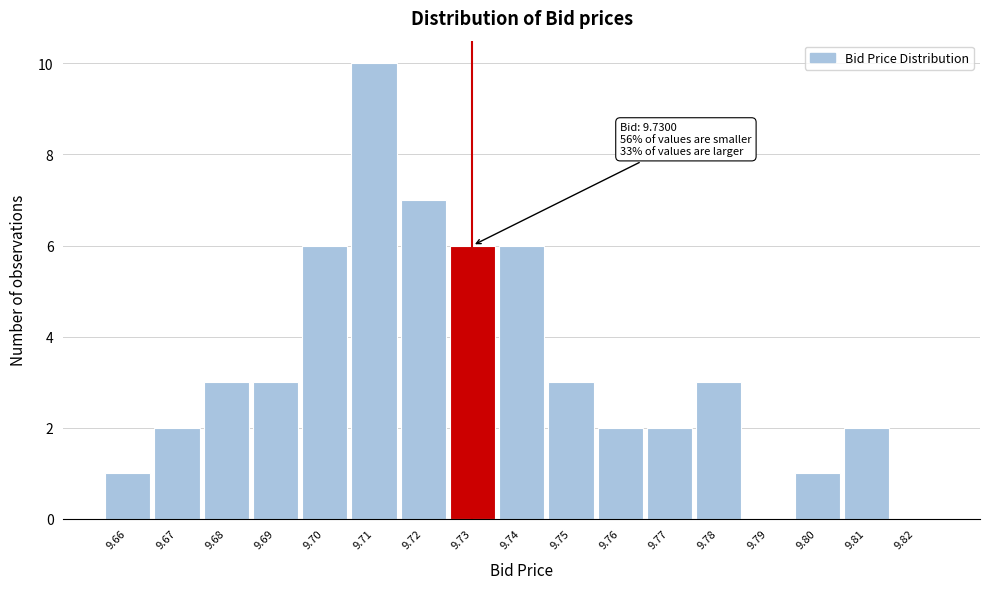

Over which range of the x-axis is the bar tallest?

9.705 to 9.715